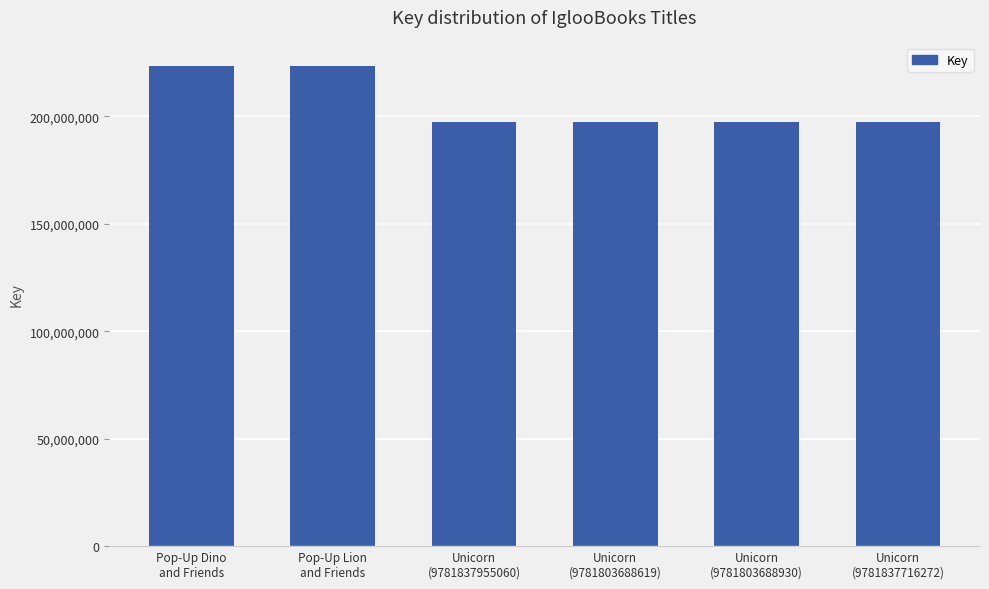

What is the greatest value displayed?

223298018